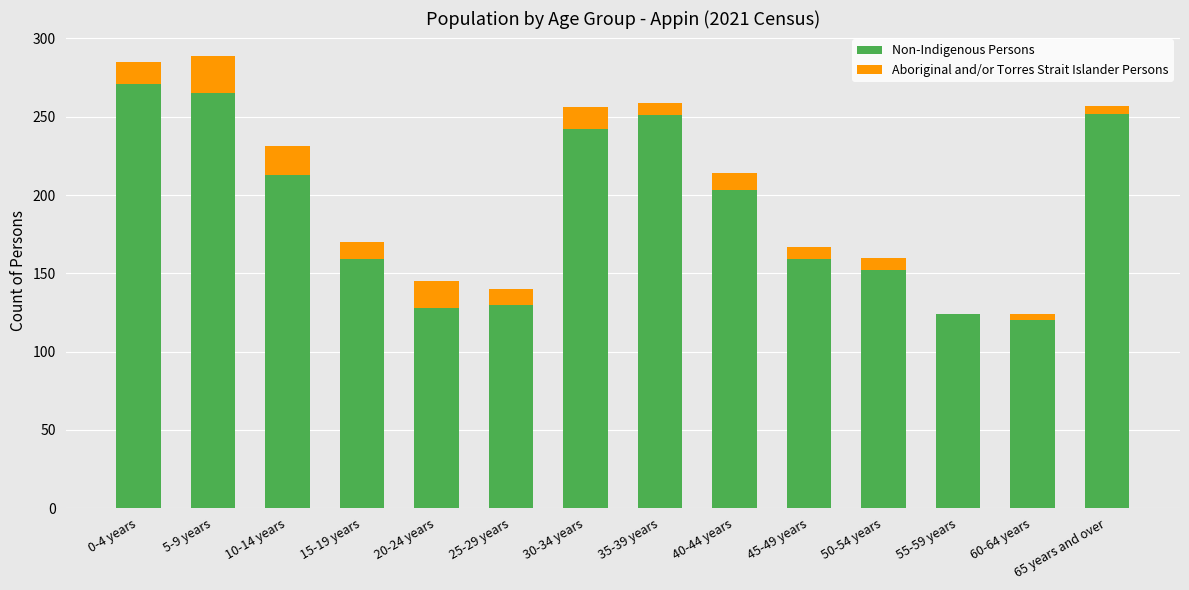

What is the highest value of the Non-Indigenous Persons series?

271